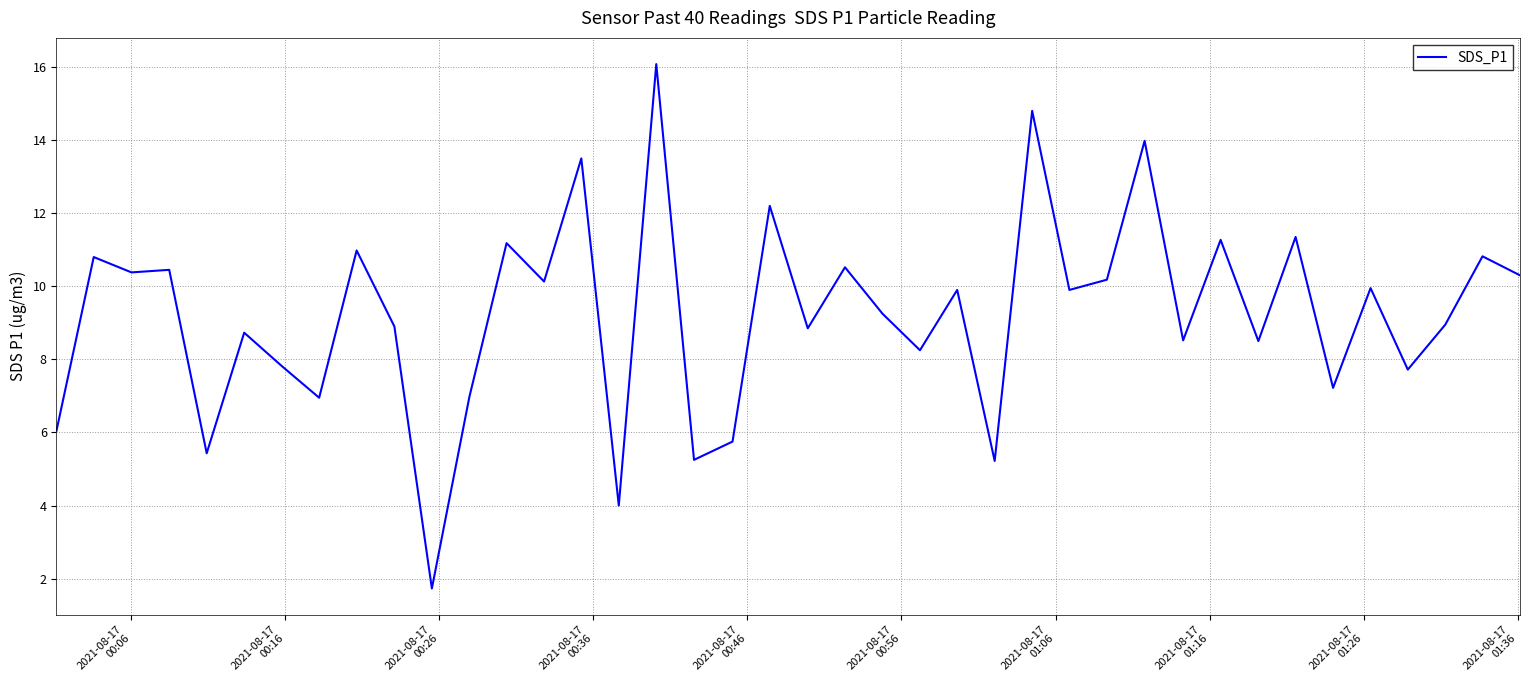

How many categories are shown in the chart?

40